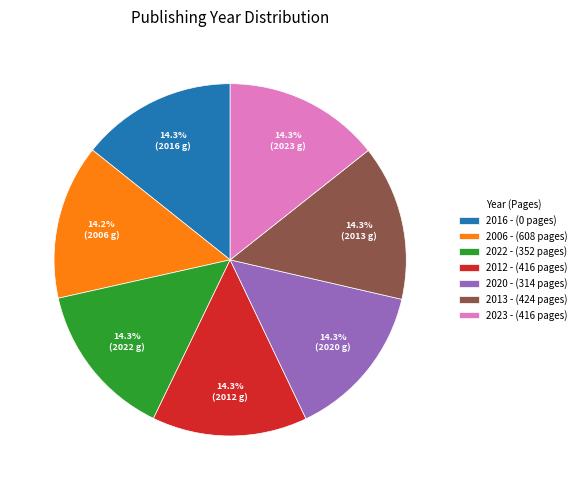

Do 2020 - (314 pages) and 2013 - (424 pages) together represent more than half of the pie?

No